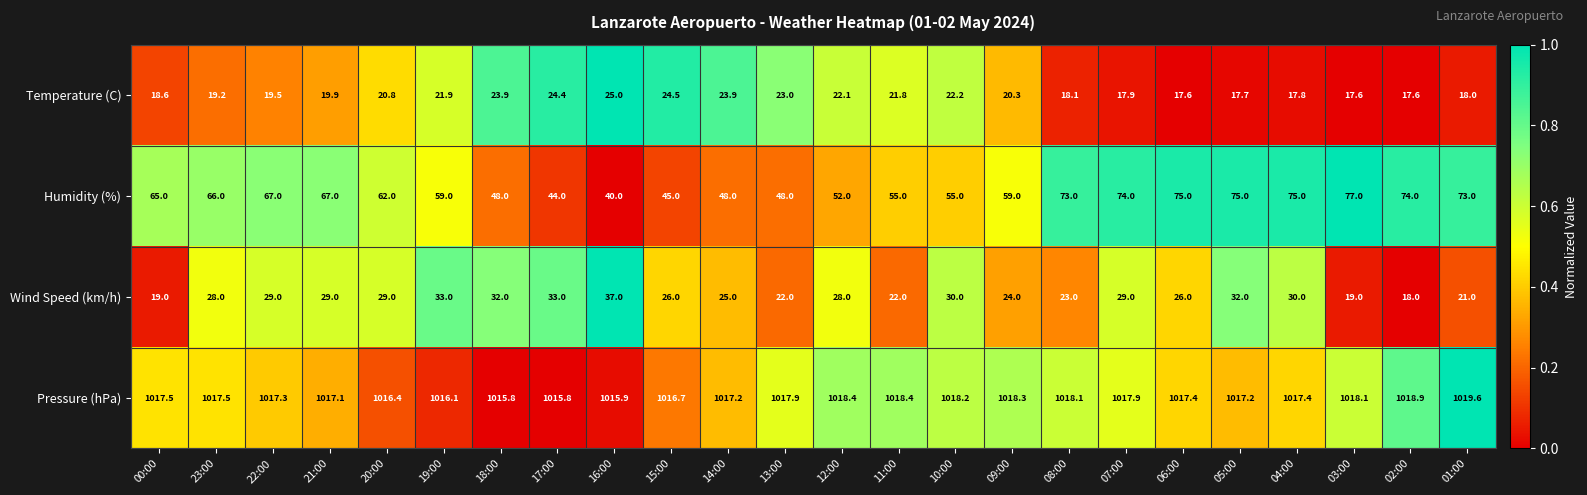

Count the number of categories in the chart.

24